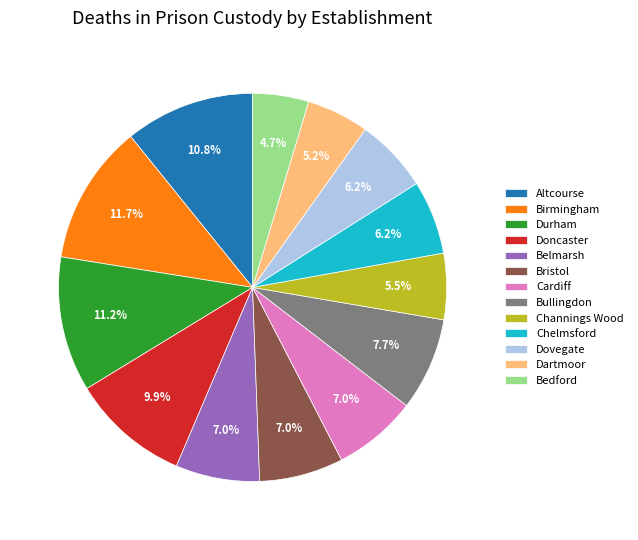

What percentage is the Belmarsh slice, to the nearest percent?

7%